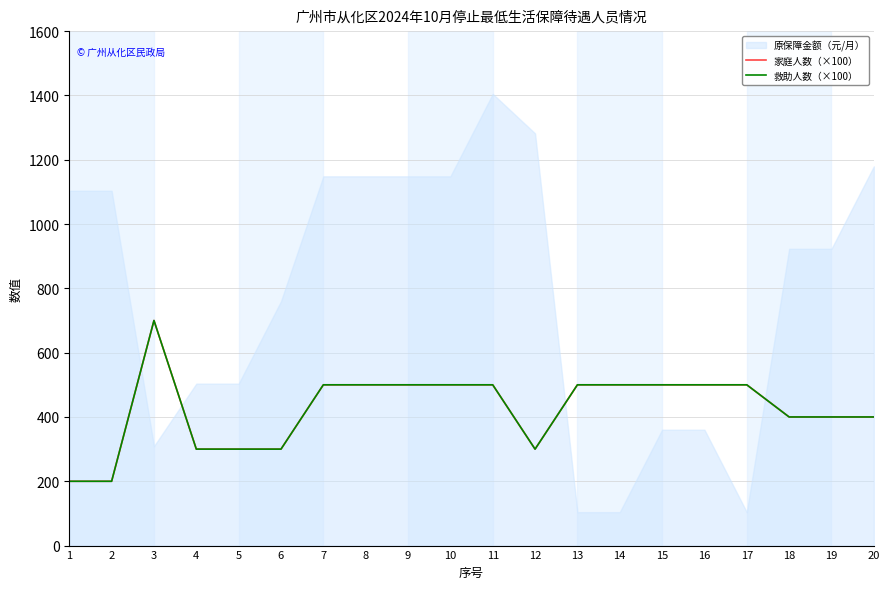

Count the number of categories in the chart.

20